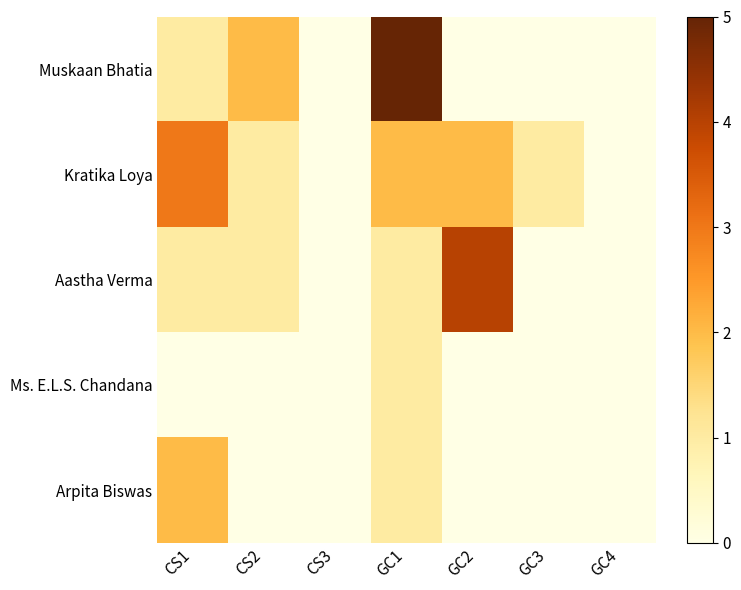

Reading right to left, list all the values displayed in this chart.

Muskaan Bhatia: GC4=0	GC3=0	GC2=0	GC1=5	CS3=0	CS2=2	CS1=1
Kratika Loya: GC4=0	GC3=1	GC2=2	GC1=2	CS3=0	CS2=1	CS1=3
Aastha Verma: GC4=0	GC3=0	GC2=4	GC1=1	CS3=0	CS2=1	CS1=1
Ms. E.L.S. Chandana: GC4=0	GC3=0	GC2=0	GC1=1	CS3=0	CS2=0	CS1=0
Arpita Biswas: GC4=0	GC3=0	GC2=0	GC1=1	CS3=0	CS2=0	CS1=2